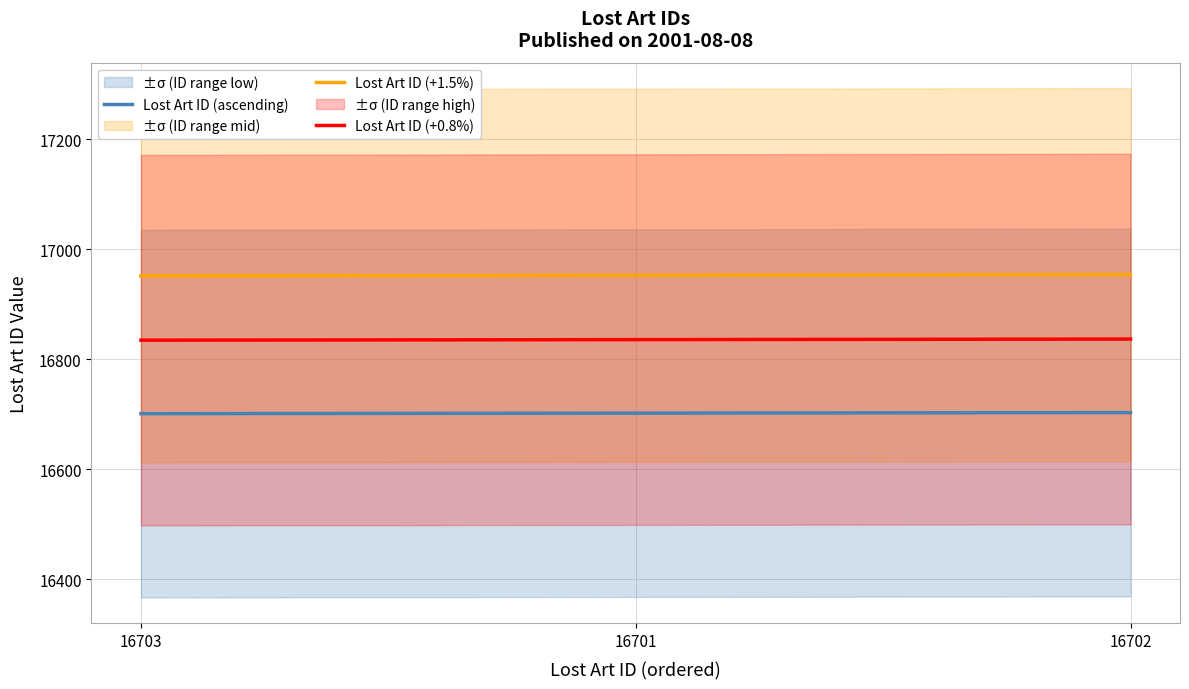

How many lines are shown in the chart?

3